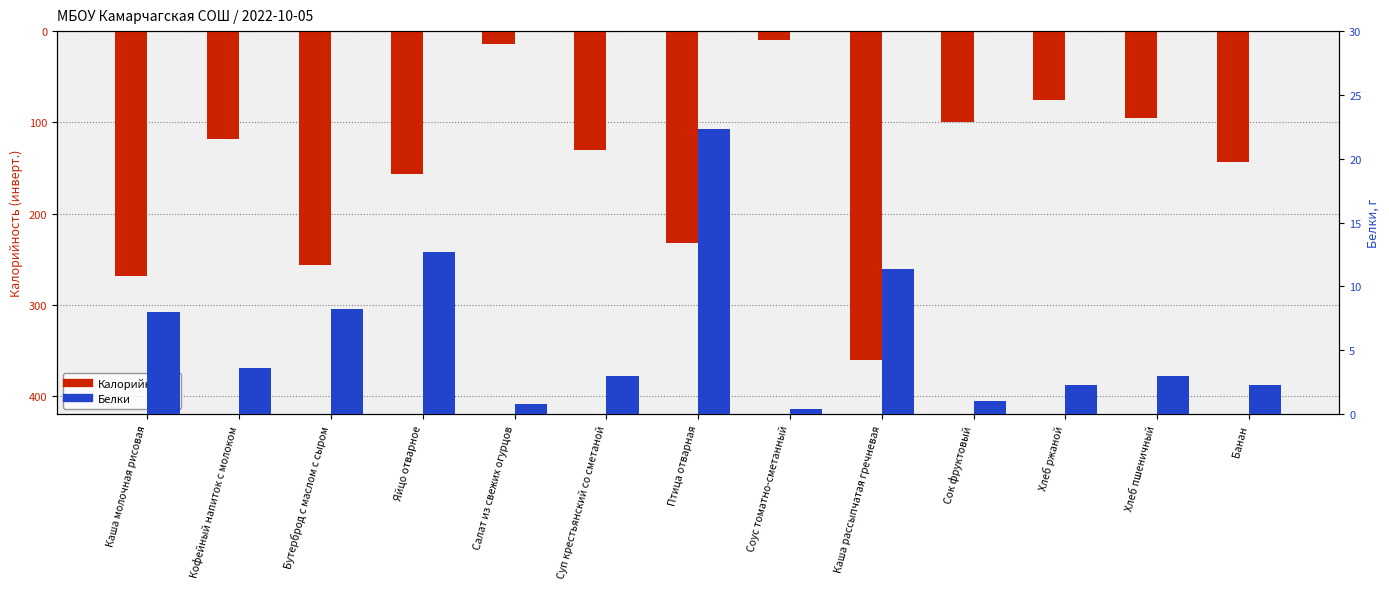

Where does the Белки series first go above 3?

Каша молочная рисовая